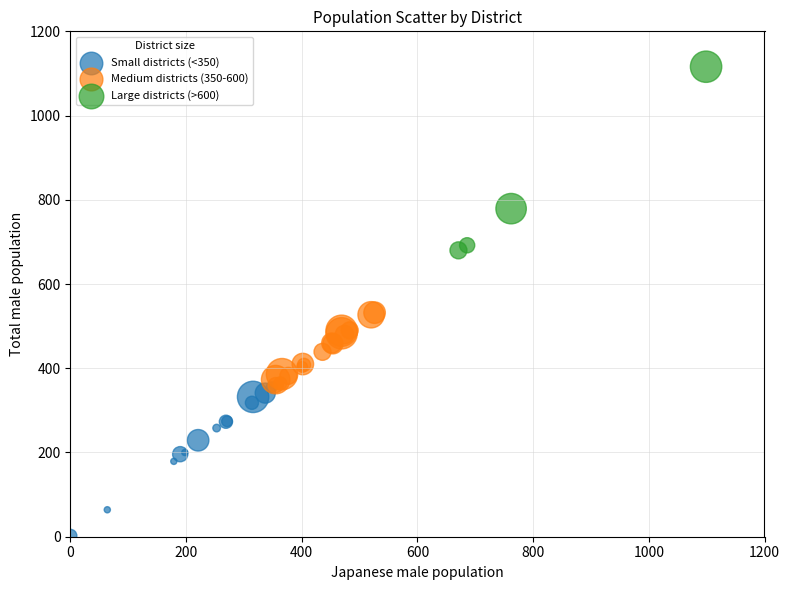

Which series has the largest Y range (max minus min)?

Large districts (>600)